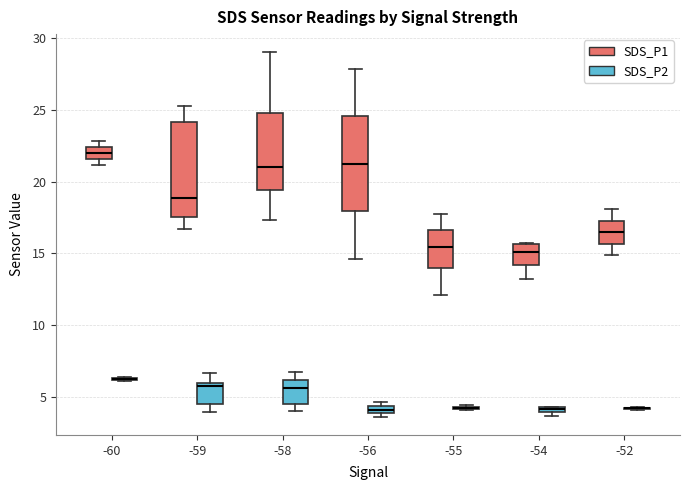

Where does the median line of the box for -52 (SDS_P1) sit on the y-axis? The values are not printed on the chart, so give them approximately, as read against the axis.

16.5